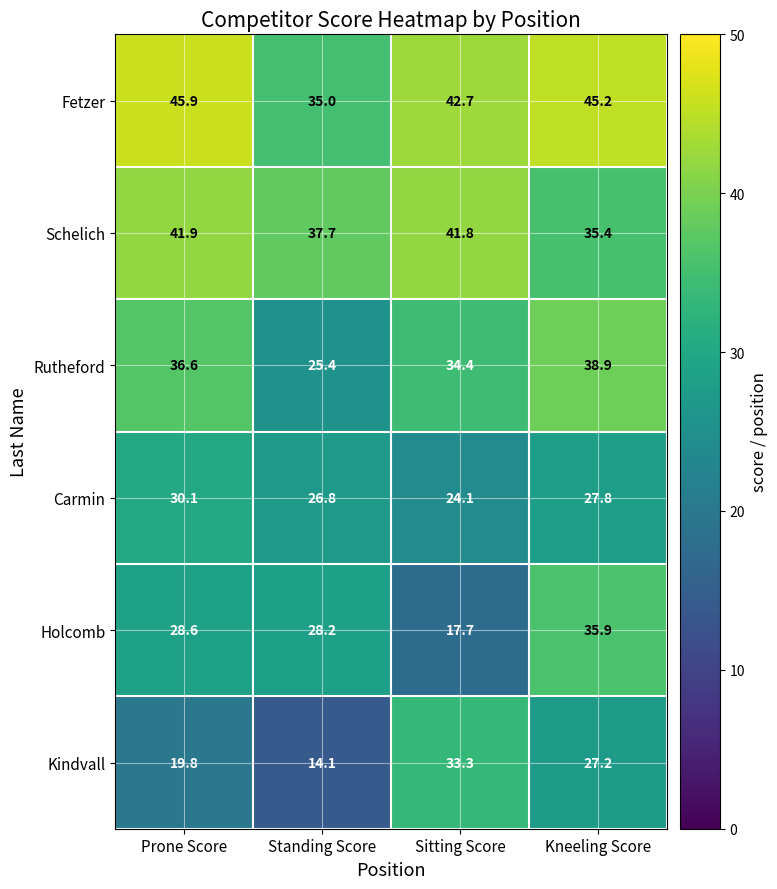

What is the sum of all Holcomb values?

110.4